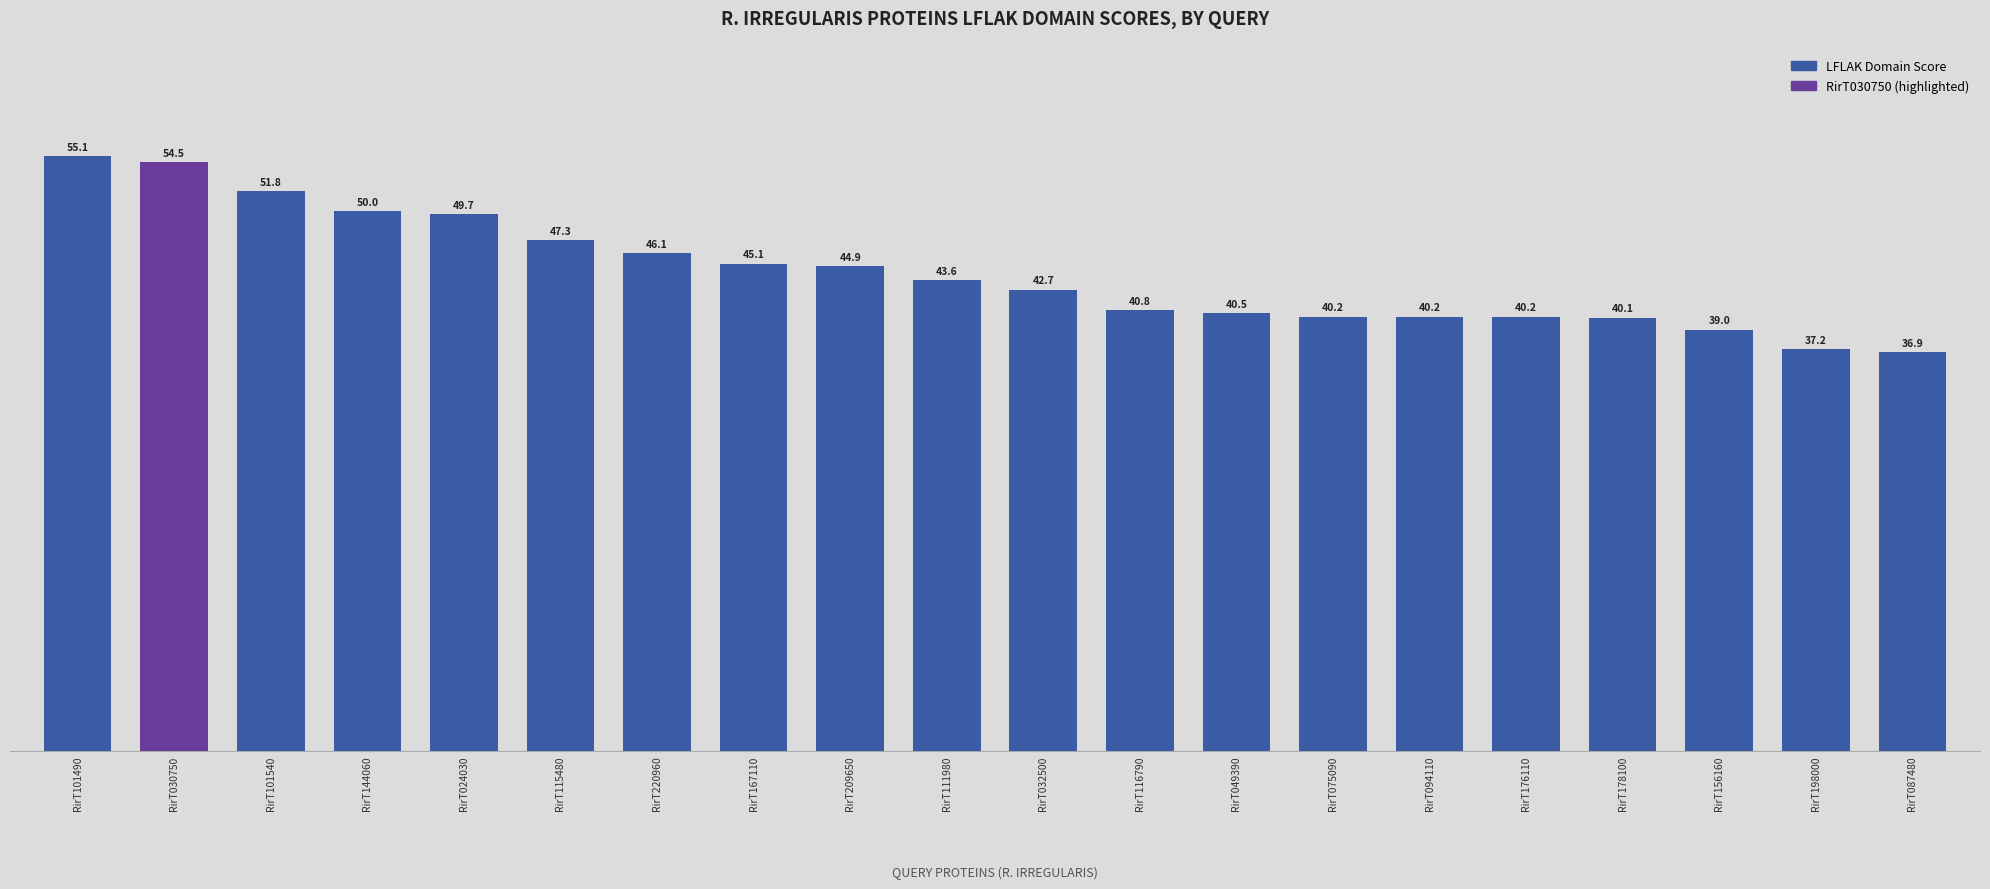

The chart shows a value of 79.6 at RirT115480. True or false?

False